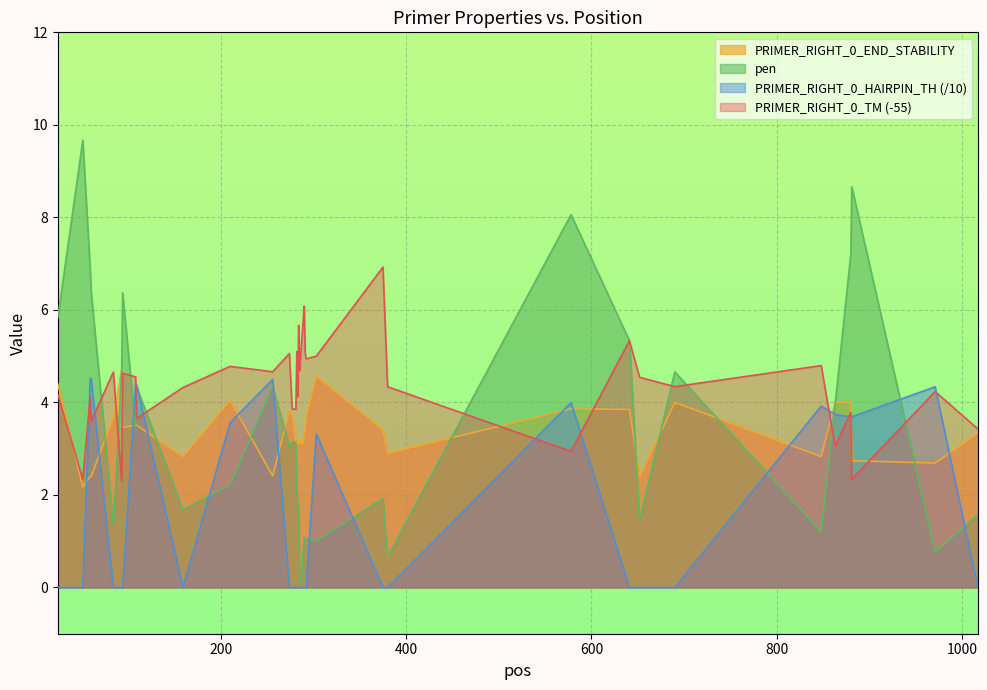

What is the maximum value shown in the chart?

9.7